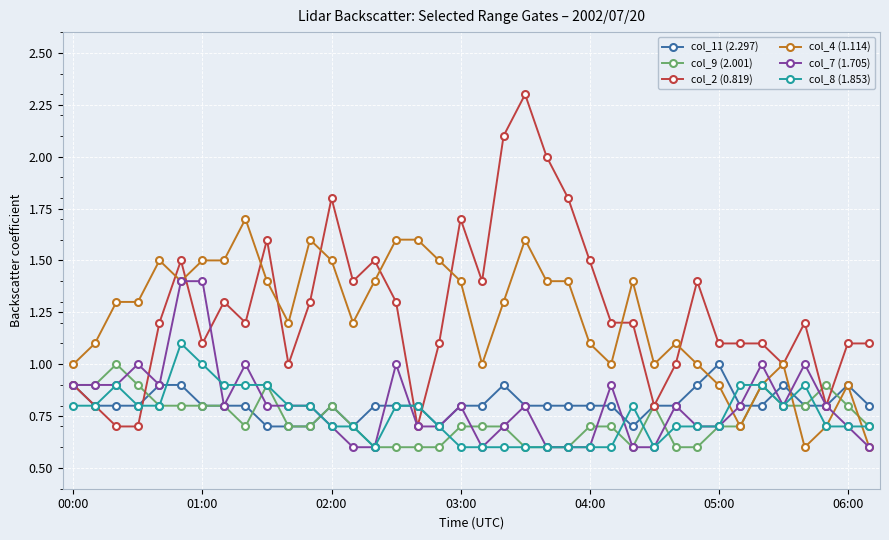

Which series has the widest spread of values?

col_2 (0.819)